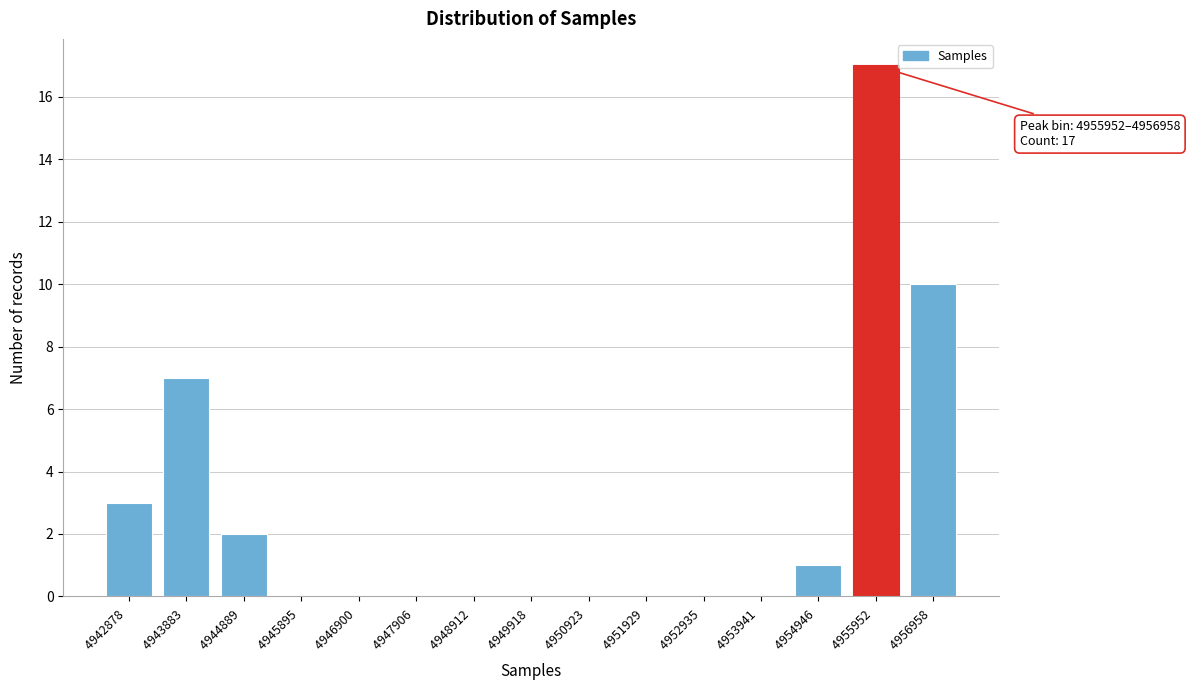

Which label corresponds to the largest value in the chart?

4955952 